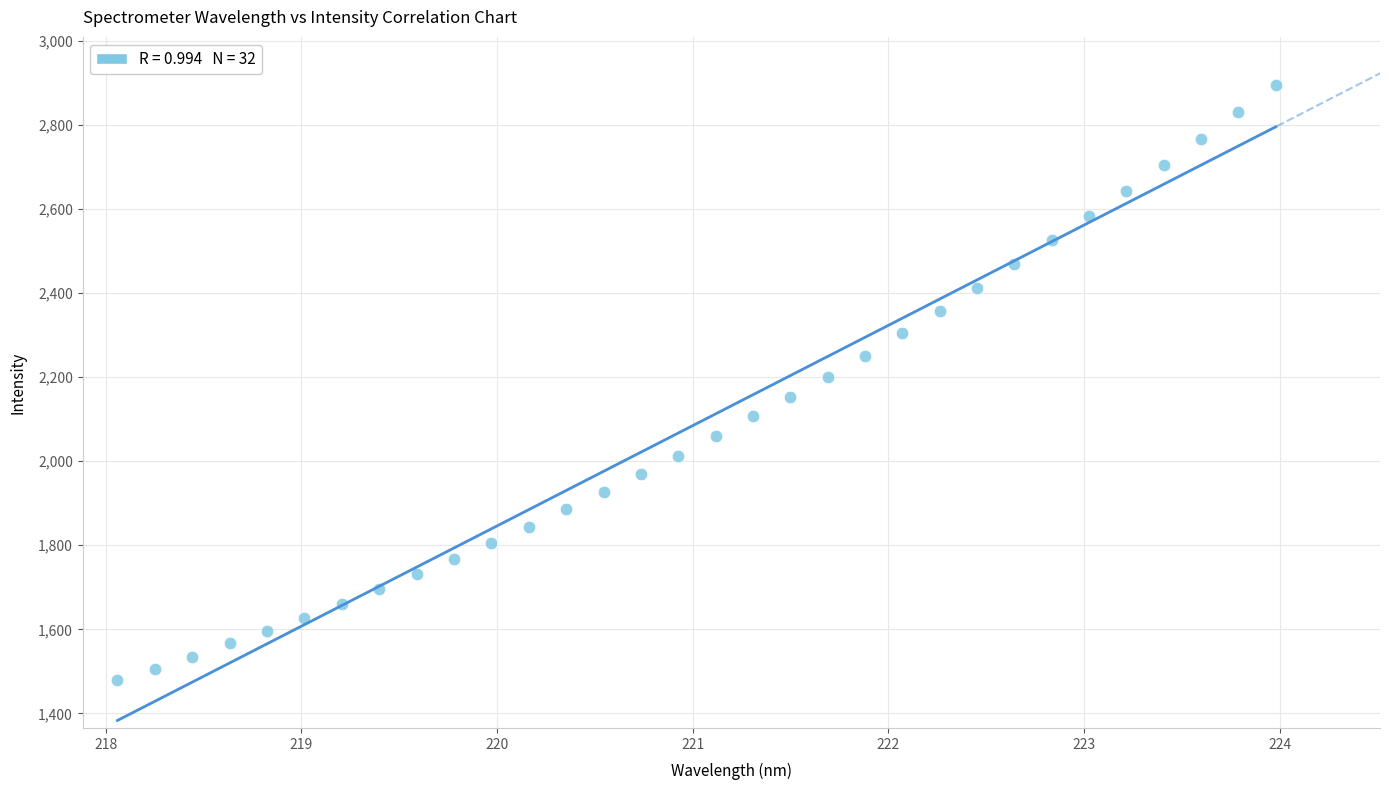

What is the range of X values (max minus min)?

5.9